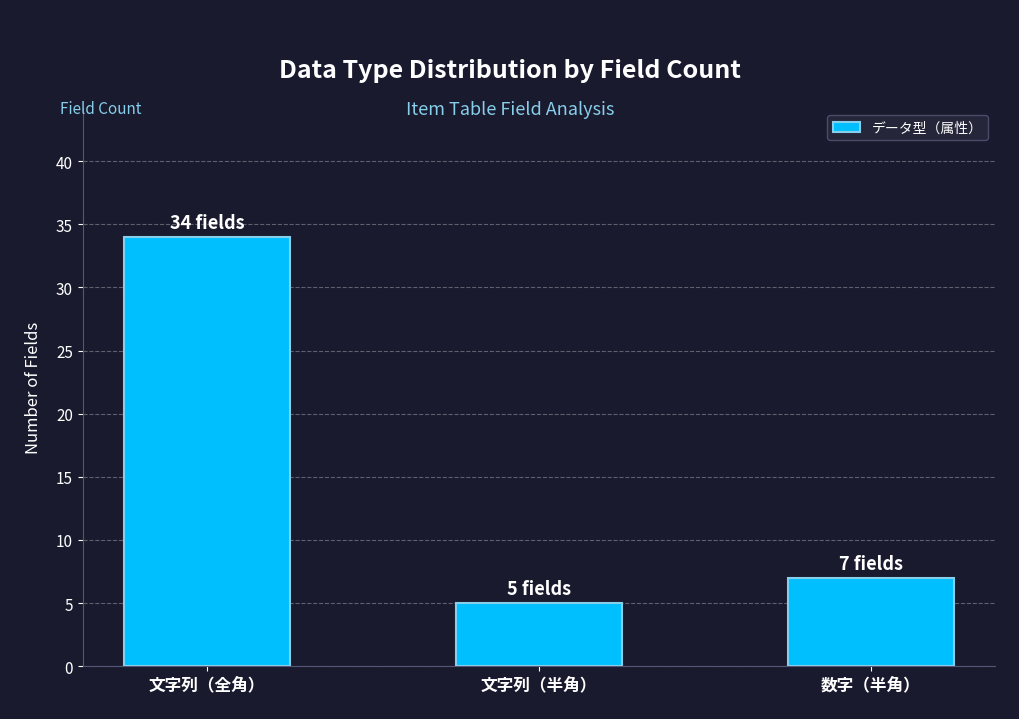

What is the difference between the maximum and minimum values?

29